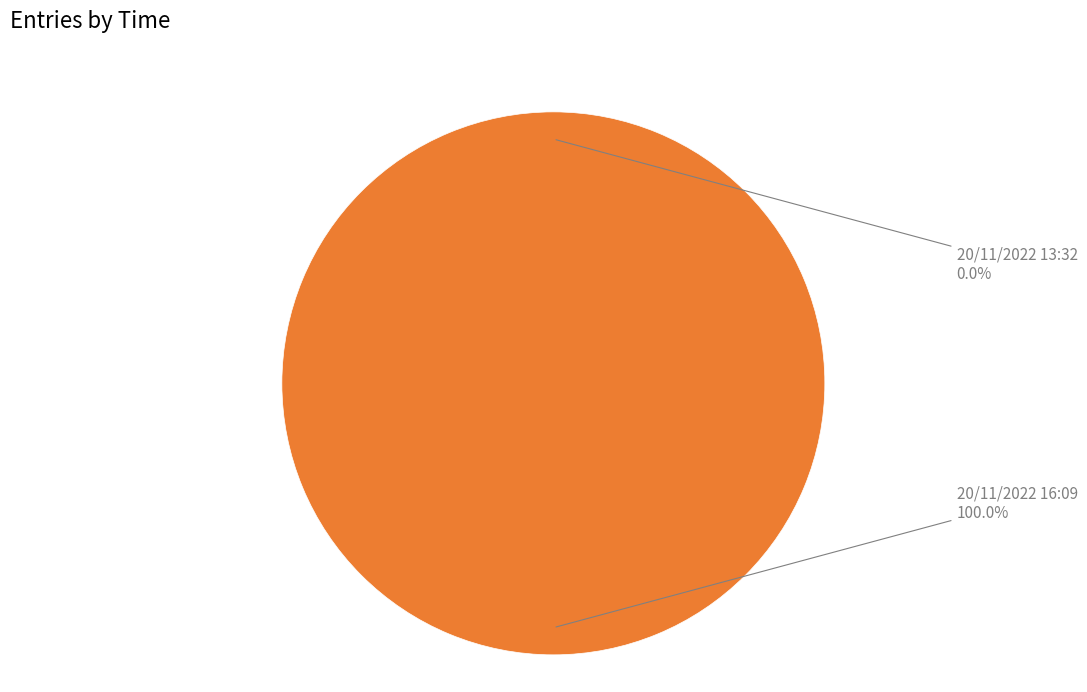

To the nearest percent, what is the difference between the 20/11/2022 16:09 and 20/11/2022 13:32 slice percentages?

100%